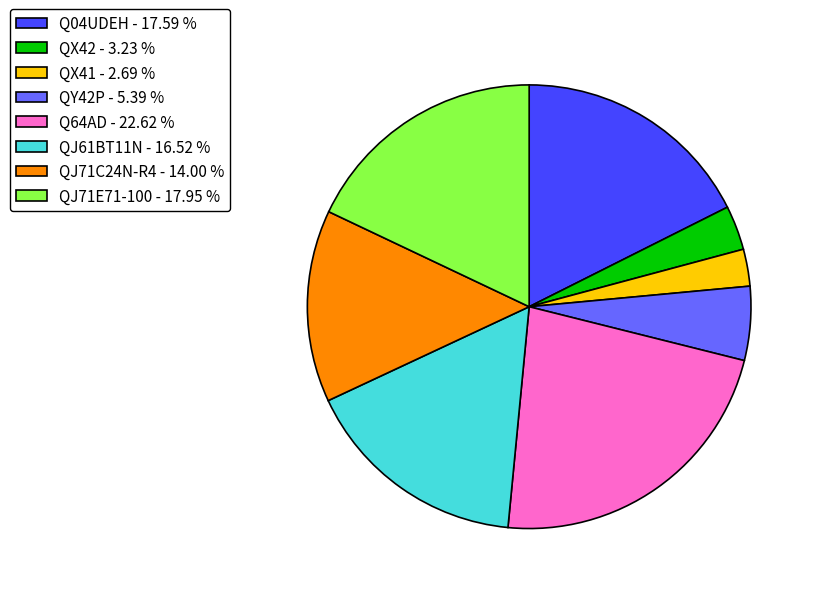

Do QX41 and Q64AD together represent more than half of the pie?

No